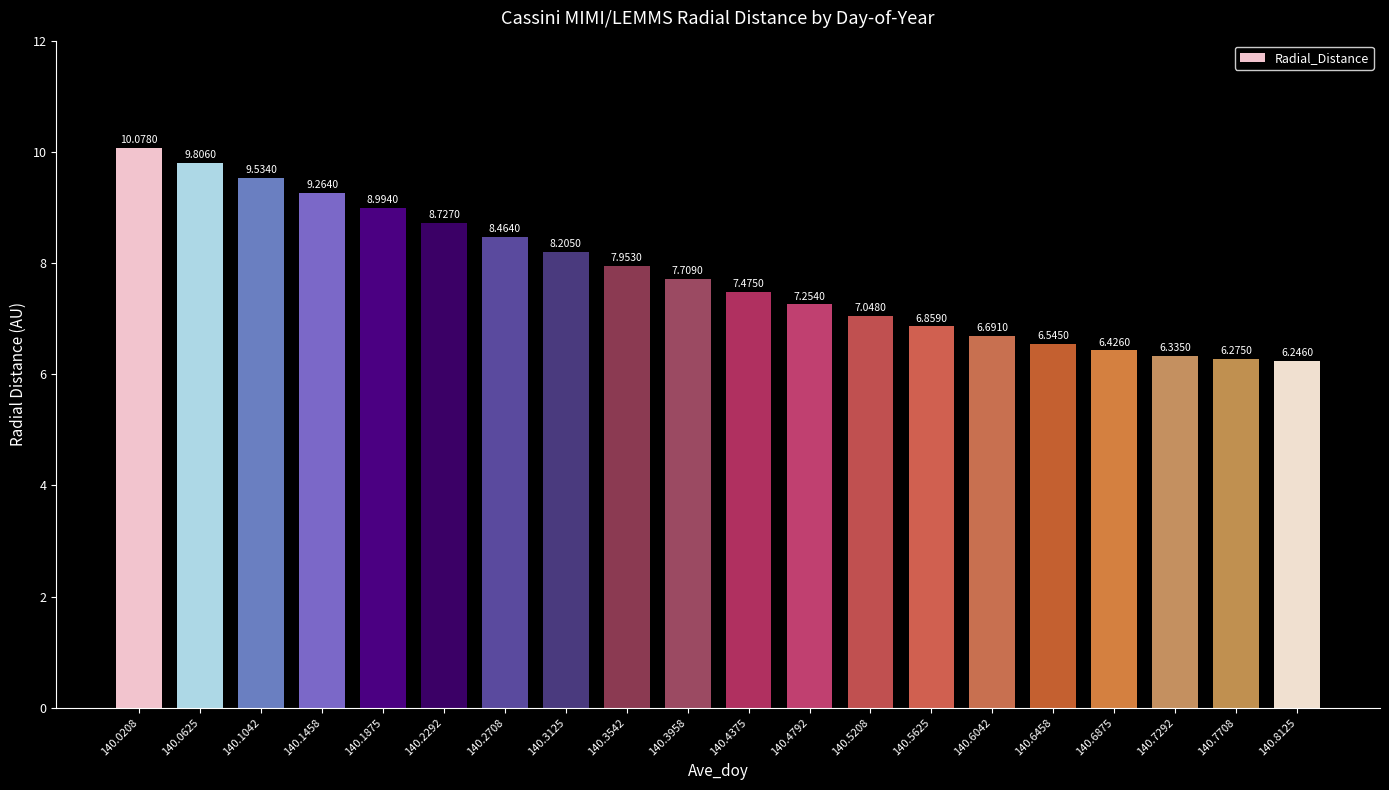

What is the change in value from 140.3542 to 140.5208?

-0.9